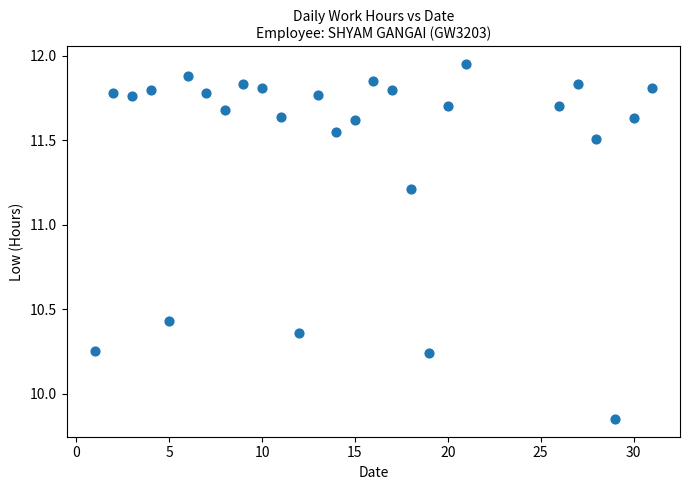

What is the range of X values (max minus min)?

30.0